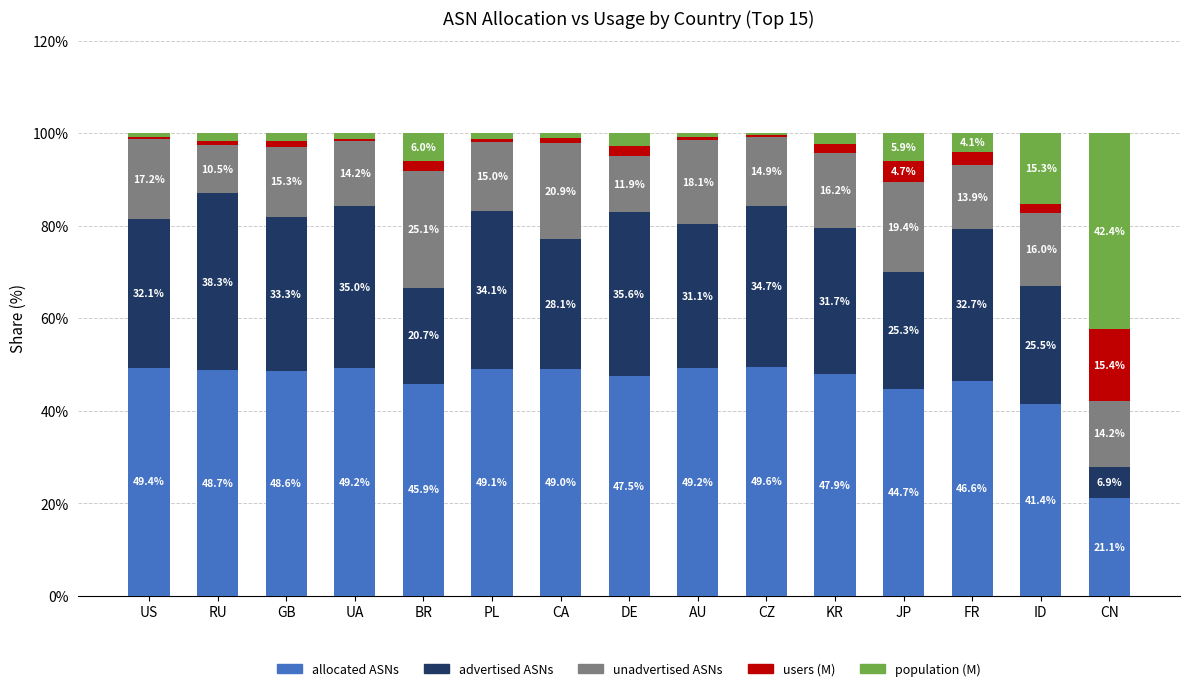

What is the approximate value of allocated ASNs at FR?

46.6